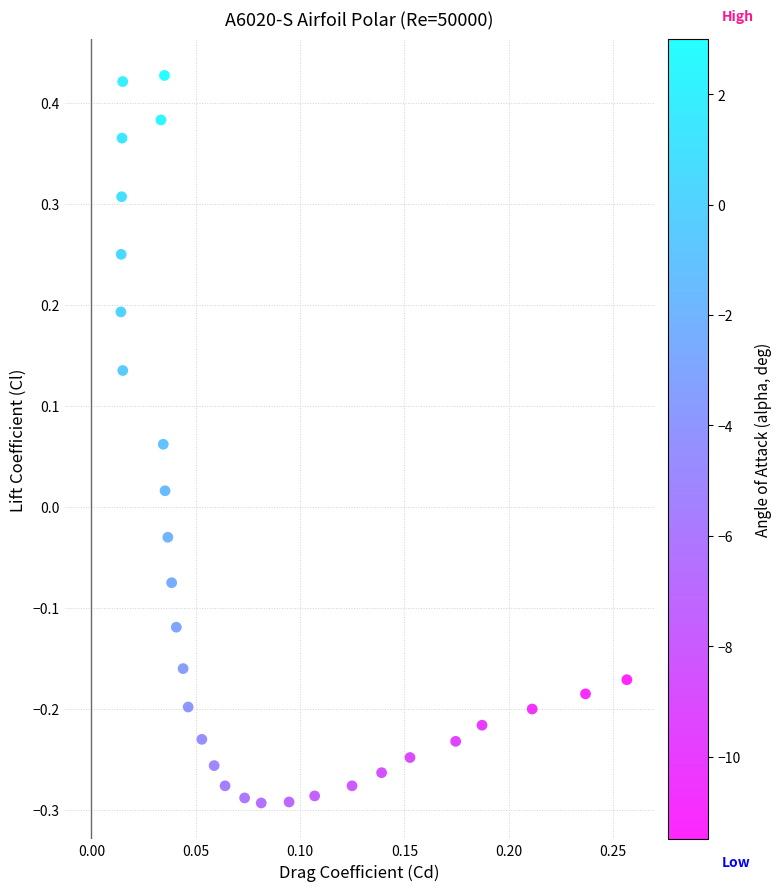

What is the range of Y values (max minus min)?

0.7